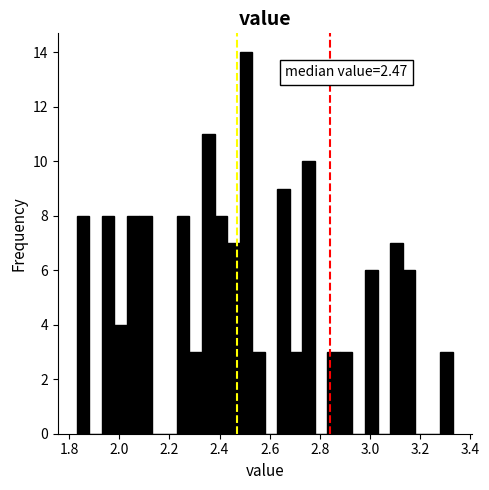

Around what value on the x-axis is the tallest bar? Give the approximate position of its centre, as read against the axis.

2.50